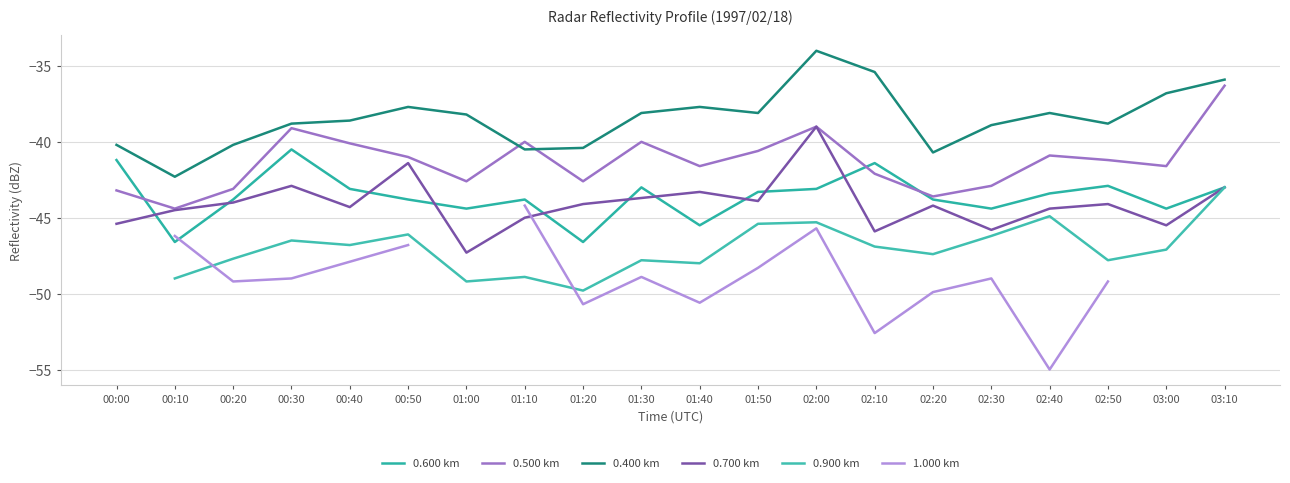

True or false: 0.600 km and 1.000 km cross at least once.

True